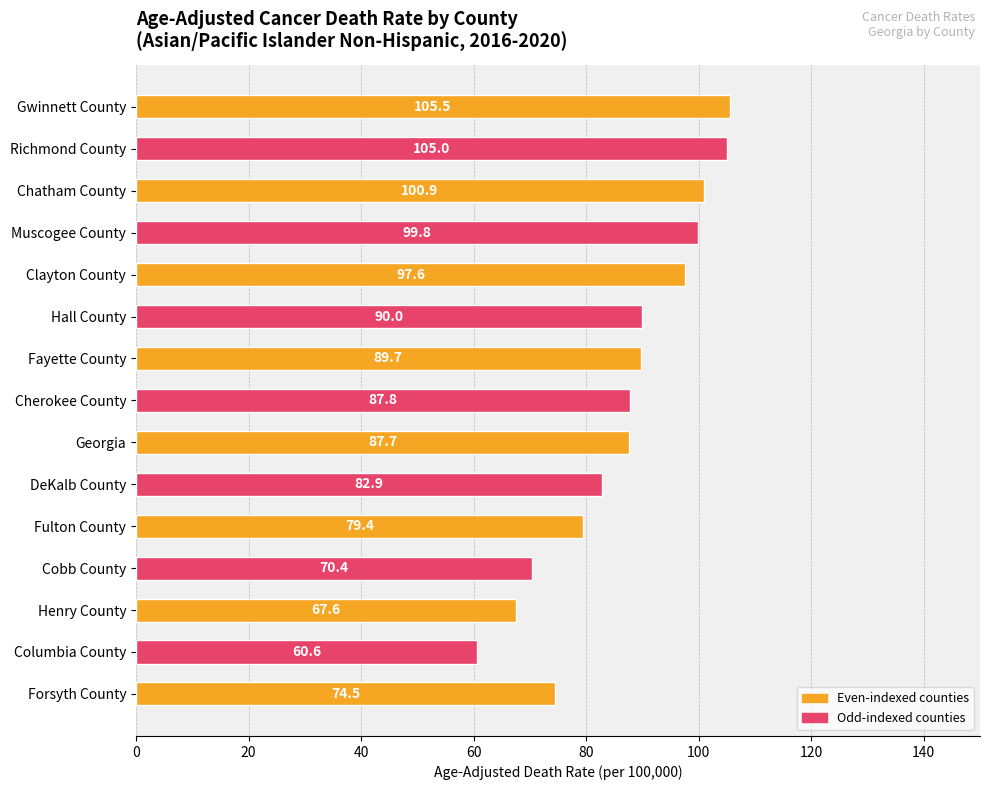

The chart shows a value of 108.1 at DeKalb County. True or false?

False